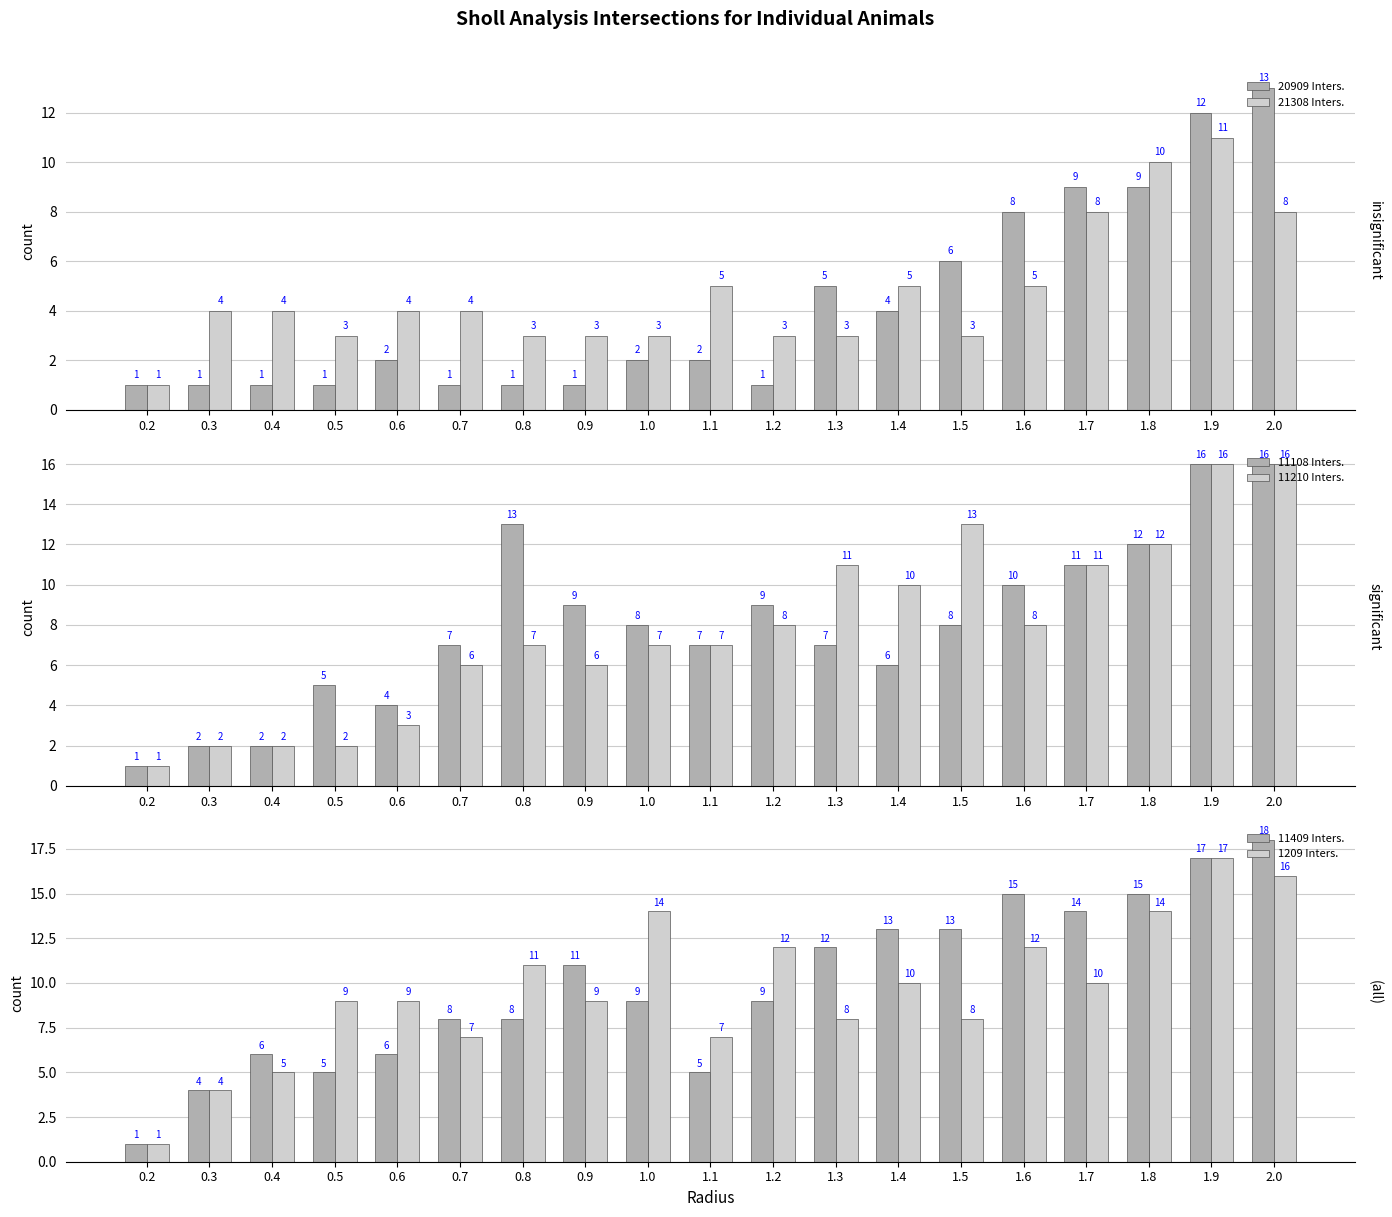

Reading left to right, transcribe all the data shown in this chart.

20909 Inters.: 1	1	1	1	2	1	1	1	2	2	1	5	4	6	8	9	9	12	13
21308 Inters.: 1	4	4	3	4	4	3	3	3	5	3	3	5	3	5	8	10	11	8
11108 Inters.: 1	2	2	5	4	7	13	9	8	7	9	7	6	8	10	11	12	16	16
11210 Inters.: 1	2	2	2	3	6	7	6	7	7	8	11	10	13	8	11	12	16	16
11409 Inters.: 1	4	6	5	6	8	8	11	9	5	9	12	13	13	15	14	15	17	18
1209 Inters.: 1	4	5	9	9	7	11	9	14	7	12	8	10	8	12	10	14	17	16